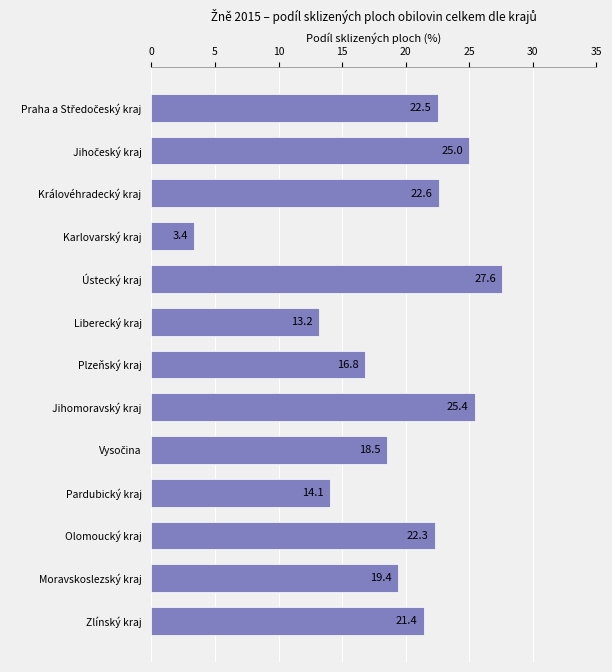

How many data points does each series have?

13